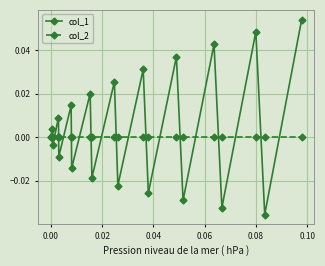

Rank the series by their maximum value, from lowest to highest.

col_2, col_1